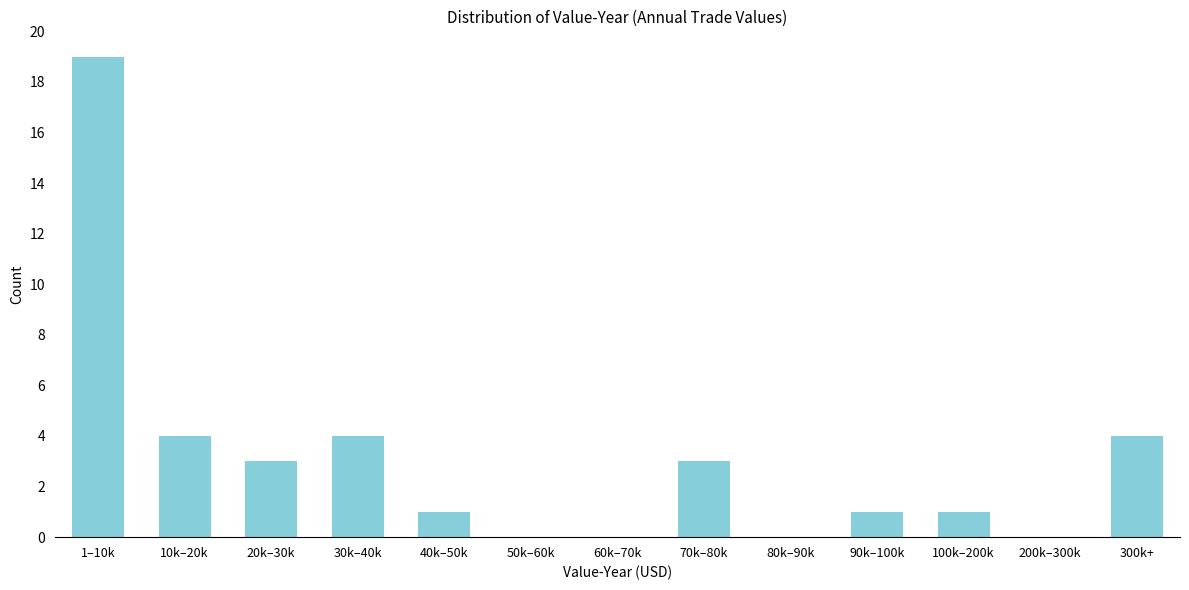

Reading left to right, list all the values displayed in this chart.

1–10k=19	10k–20k=4	20k–30k=3	30k–40k=4	40k–50k=1	50k–60k=0	60k–70k=0	70k–80k=3	80k–90k=0	90k–100k=1	100k–200k=1	200k–300k=0	300k+=4